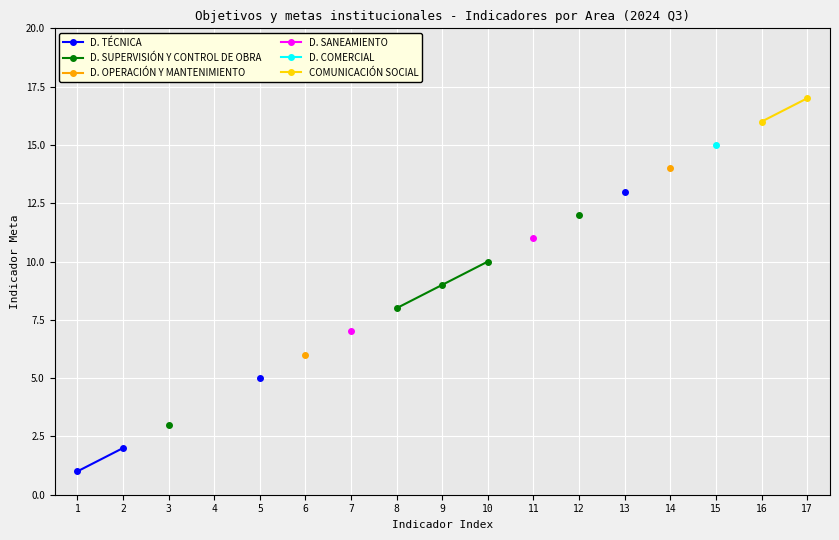

Which category has the highest value across all series?

17